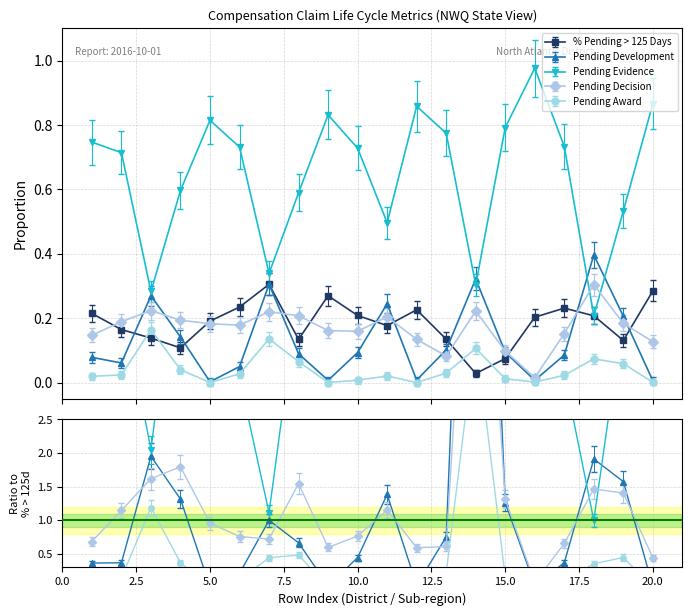

Reading right to left, transcribe all the data shown in this chart.

Pending Development: 20=-0.0	19=0.2	18=0.4	17=0.1	16=-0.0	15=0.1	14=0.3	13=0.1	12=-0.0	11=0.2	10=0.1	9=-0.0	8=0.1	7=0.3	6=0.0	5=-0.0	4=0.1	3=0.2	2=0.0	1=0.1
Pending Evidence: 20=0.9	19=0.5	18=0.2	17=0.7	16=1.0	15=0.8	14=0.3	13=0.8	12=0.9	11=0.5	10=0.7	9=0.8	8=0.6	7=0.3	6=0.7	5=0.8	4=0.6	3=0.3	2=0.7	1=0.7
Pending Decision: 20=0.1	19=0.2	18=0.3	17=0.2	16=0.0	15=0.1	14=0.2	13=0.1	12=0.1	11=0.2	10=0.2	9=0.2	8=0.2	7=0.2	6=0.2	5=0.2	4=0.2	3=0.2	2=0.2	1=0.1
Pending Award: 20=0.0	19=0.1	18=0.1	17=0.0	16=0.0	15=0.0	14=0.1	13=0.0	12=0.0	11=0.0	10=0.0	9=0.0	8=0.1	7=0.1	6=0.0	5=0.0	4=0.0	3=0.2	2=0.0	1=0.0
% Pending > 125 Days: 20=0.3	19=0.1	18=0.2	17=0.2	16=0.2	15=0.1	14=0.0	13=0.1	12=0.2	11=0.2	10=0.2	9=0.3	8=0.1	7=0.3	6=0.2	5=0.2	4=0.1	3=0.1	2=0.2	1=0.2